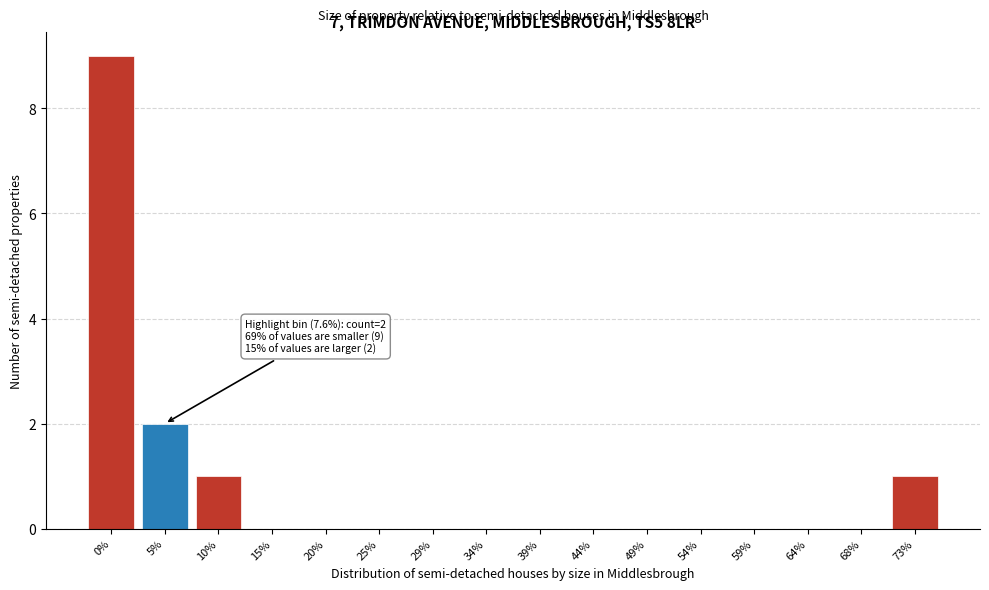

Reading left to right, list all the values displayed in this chart.

0%=9	5%=2	10%=1	15%=0	20%=0	25%=0	29%=0	34%=0	39%=0	44%=0	49%=0	54%=0	59%=0	64%=0	68%=0	73%=1